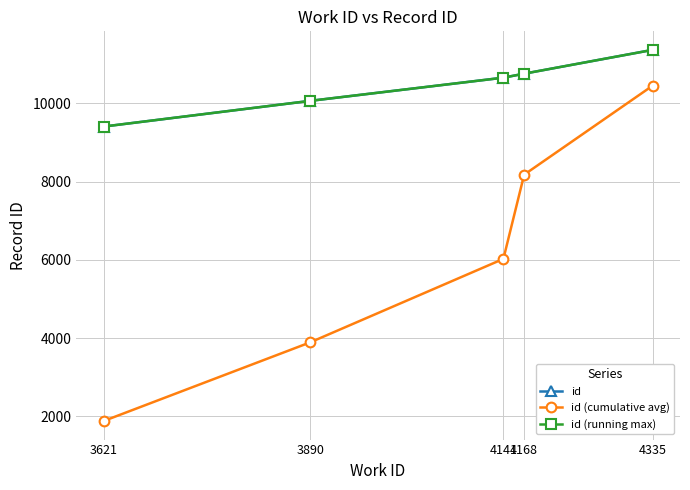

Between 4141 and 4168, which series saw the biggest shift?

id (cumulative avg)